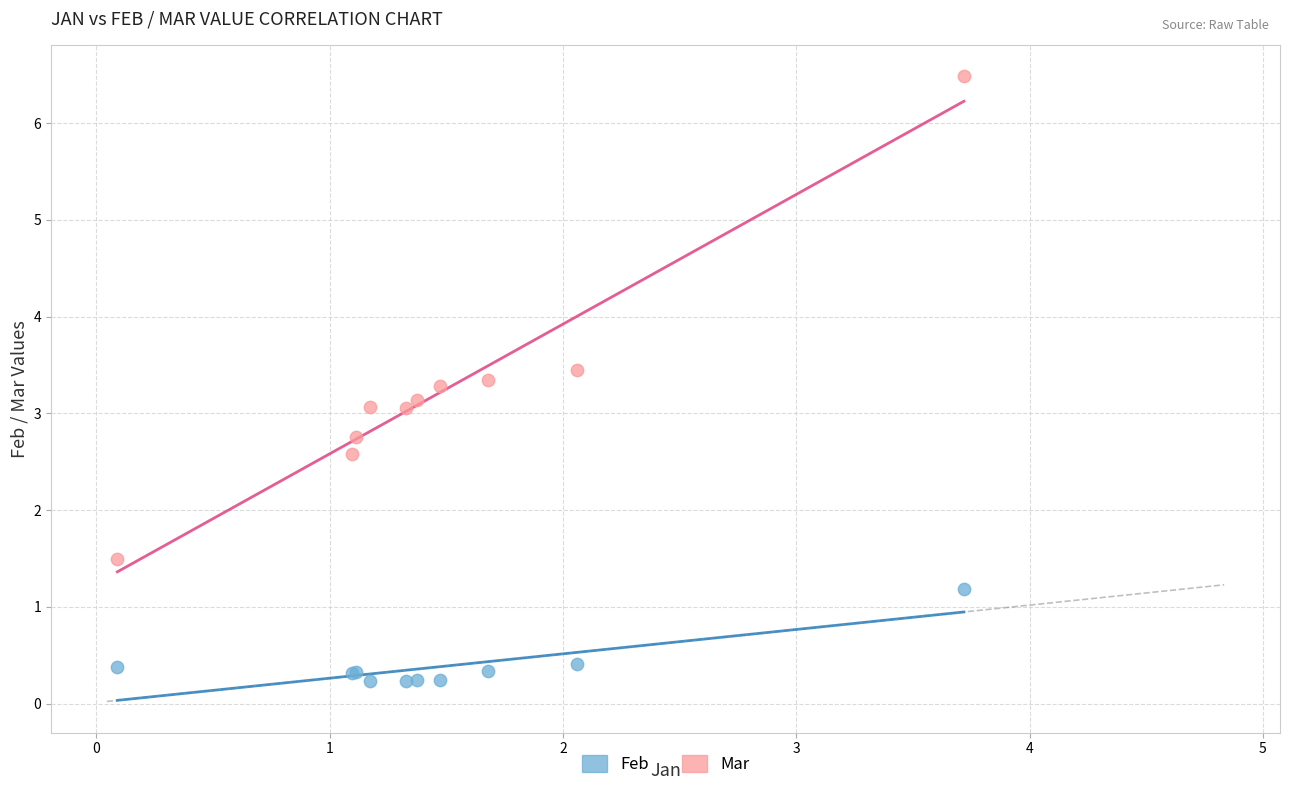

What are all the series names shown in the legend?

Feb, Mar